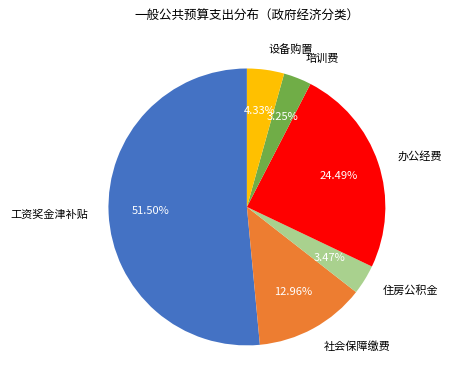

Do 住房公积金 and 设备购置 together represent more than half of the pie?

No